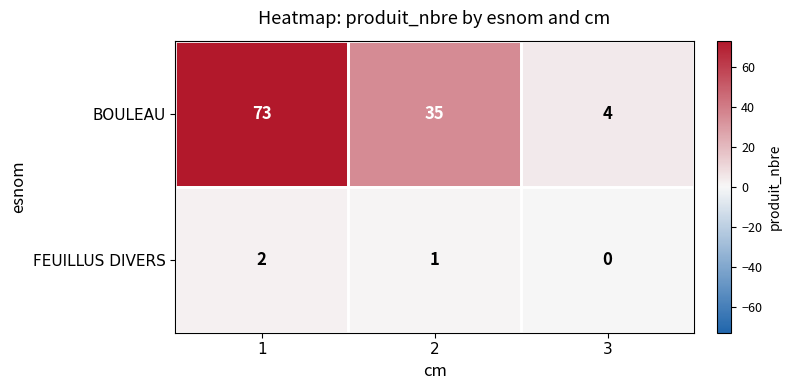

Which series has the largest total across all categories?

BOULEAU